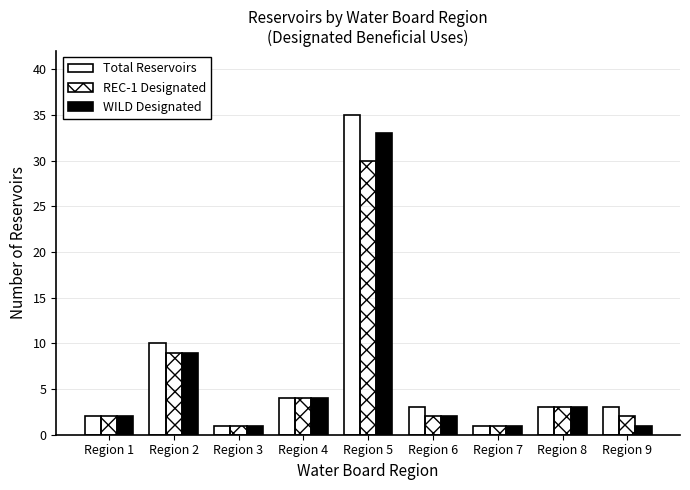

Which series changed the most between Region 4 and Region 7?

Total Reservoirs